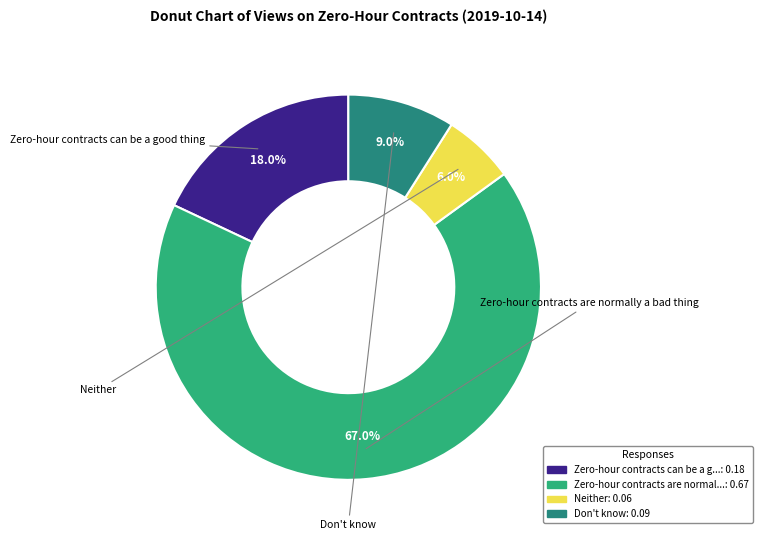

Is there a majority slice in this chart?

Yes